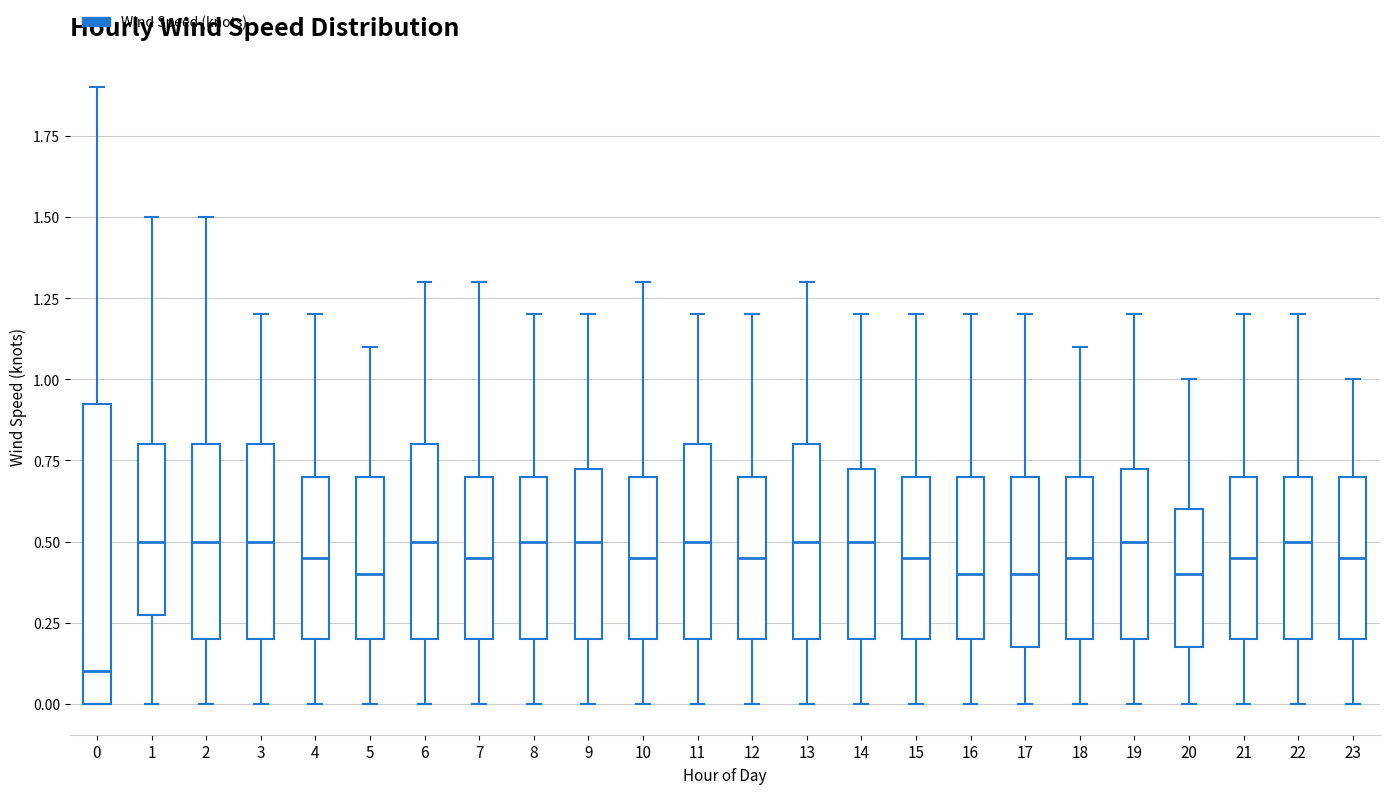

Reading left to right, transcribe this box plot: for each box, give where its median line is, the range the box spans, and where its two whiskers end, as read against the y-axis. The values are not printed on the chart, so give them approximately, as read against the axis.

0: median 0.10, box 0.00 to 0.95, whiskers 0.00 to 1.90
1: median 0.50, box 0.30 to 0.80, whiskers 0.00 to 1.50
2: median 0.50, box 0.20 to 0.80, whiskers 0.00 to 1.50
3: median 0.50, box 0.20 to 0.80, whiskers 0.00 to 1.20
4: median 0.45, box 0.20 to 0.70, whiskers 0.00 to 1.20
5: median 0.40, box 0.20 to 0.70, whiskers 0.00 to 1.10
6: median 0.50, box 0.20 to 0.80, whiskers 0.00 to 1.30
7: median 0.45, box 0.20 to 0.70, whiskers 0.00 to 1.30
8: median 0.50, box 0.20 to 0.70, whiskers 0.00 to 1.20
9: median 0.50, box 0.20 to 0.75, whiskers 0.00 to 1.20
10: median 0.45, box 0.20 to 0.70, whiskers 0.00 to 1.30
11: median 0.50, box 0.20 to 0.80, whiskers 0.00 to 1.20
12: median 0.45, box 0.20 to 0.70, whiskers 0.00 to 1.20
13: median 0.50, box 0.20 to 0.80, whiskers 0.00 to 1.30
14: median 0.50, box 0.20 to 0.75, whiskers 0.00 to 1.20
15: median 0.45, box 0.20 to 0.70, whiskers 0.00 to 1.20
16: median 0.40, box 0.20 to 0.70, whiskers 0.00 to 1.20
17: median 0.40, box 0.20 to 0.70, whiskers 0.00 to 1.20
18: median 0.45, box 0.20 to 0.70, whiskers 0.00 to 1.10
19: median 0.50, box 0.20 to 0.75, whiskers 0.00 to 1.20
20: median 0.40, box 0.20 to 0.60, whiskers 0.00 to 1.00
21: median 0.45, box 0.20 to 0.70, whiskers 0.00 to 1.20
22: median 0.50, box 0.20 to 0.70, whiskers 0.00 to 1.20
23: median 0.45, box 0.20 to 0.70, whiskers 0.00 to 1.00